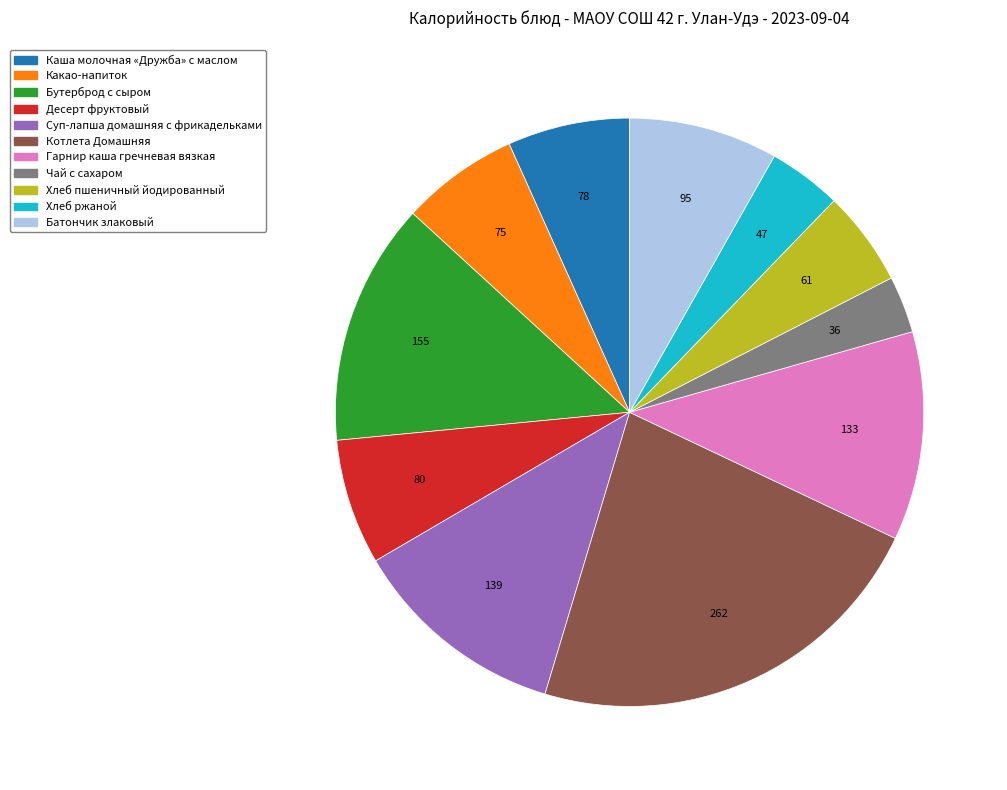

Combined, do Батончик злаковый and Чай с сахаром account for over 50%?

No